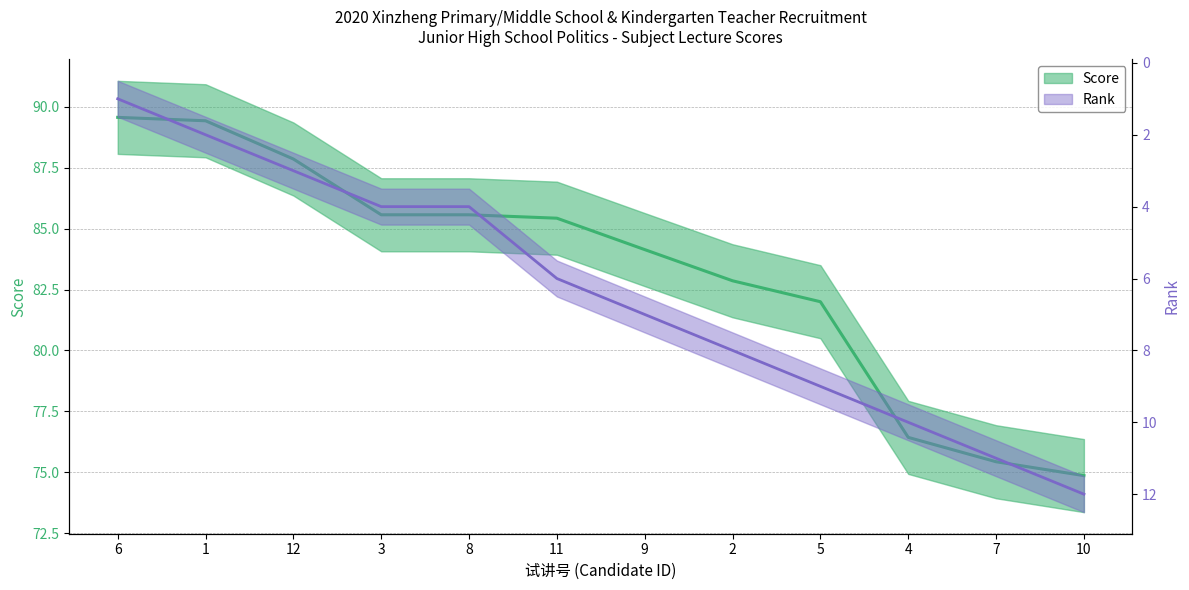

The value of Score at 12 is 87.9. True or false?

True